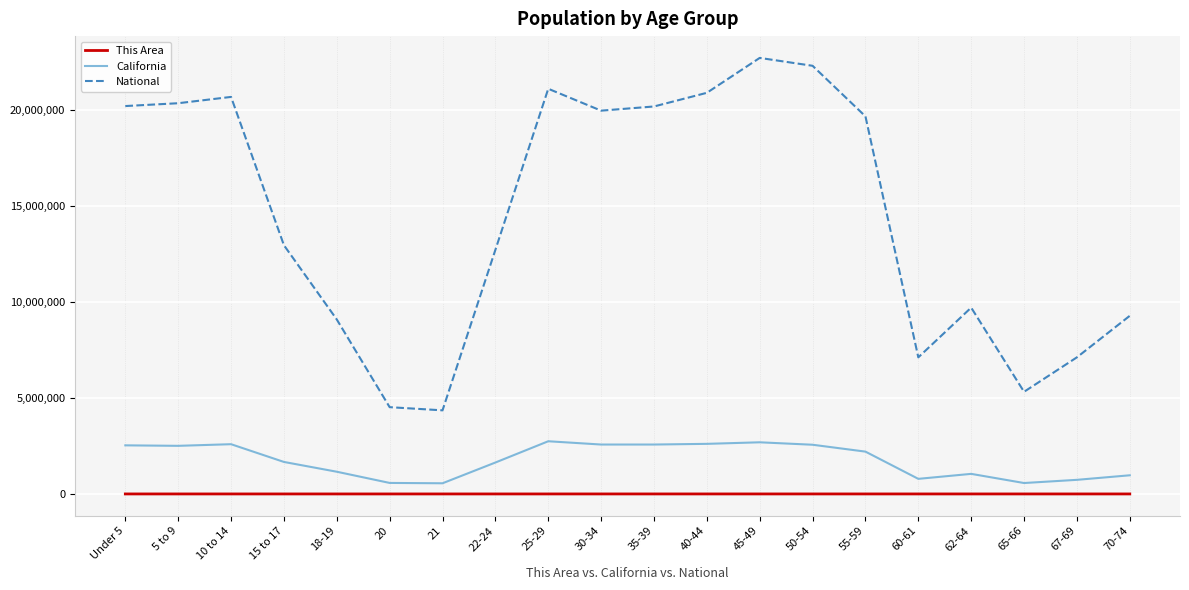

What value does the California series have at 45-49?

2689819